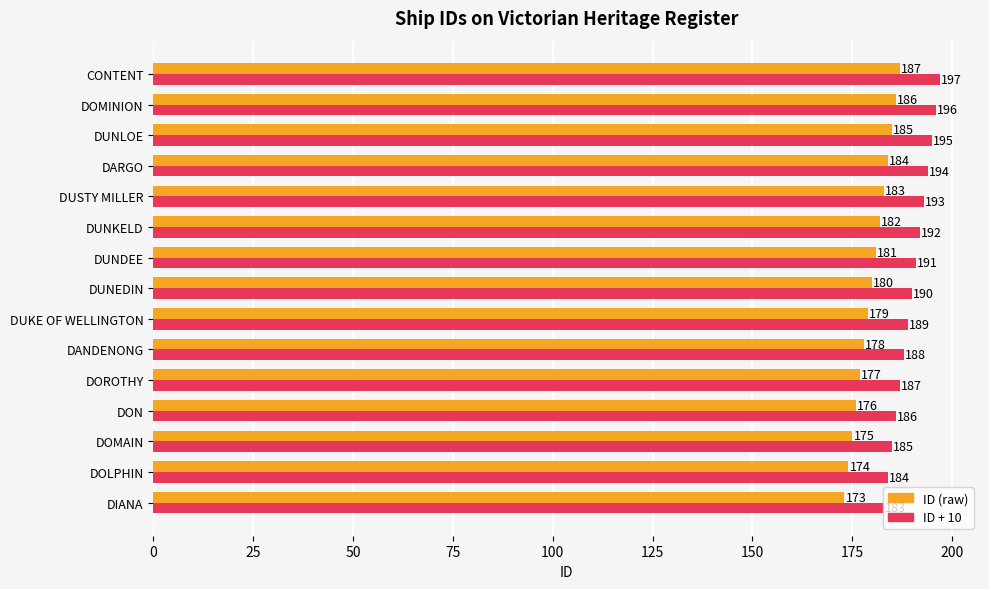

At DOROTHY, list the series in order from largest to smallest.

ID + 10, ID (raw)